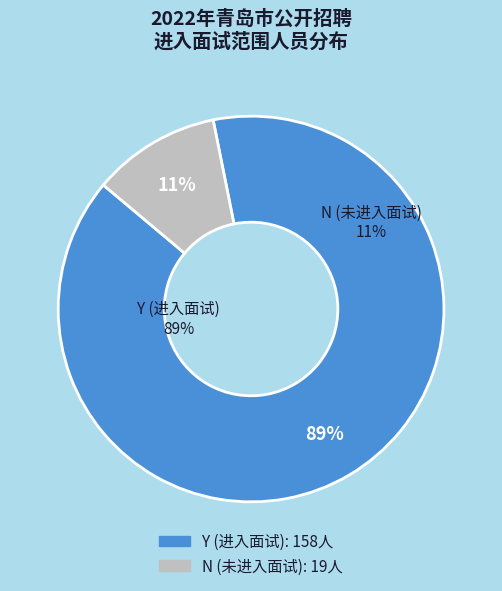

Which category accounts for the majority?

Y